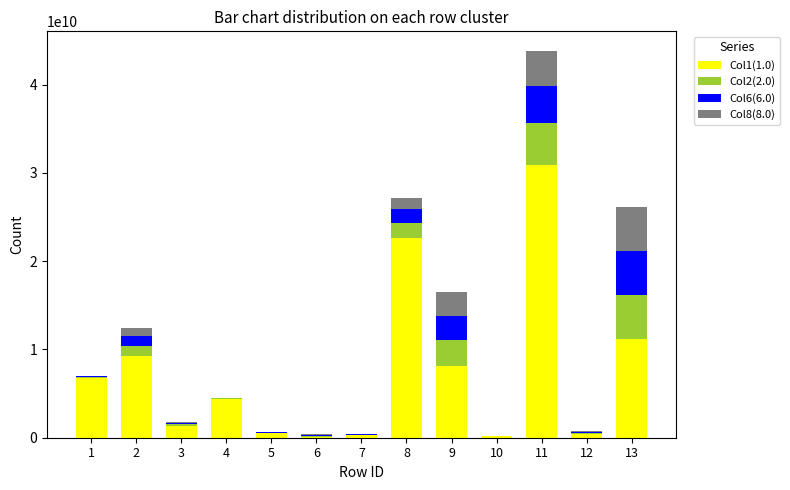

At which category is the sum across all series the highest?

11